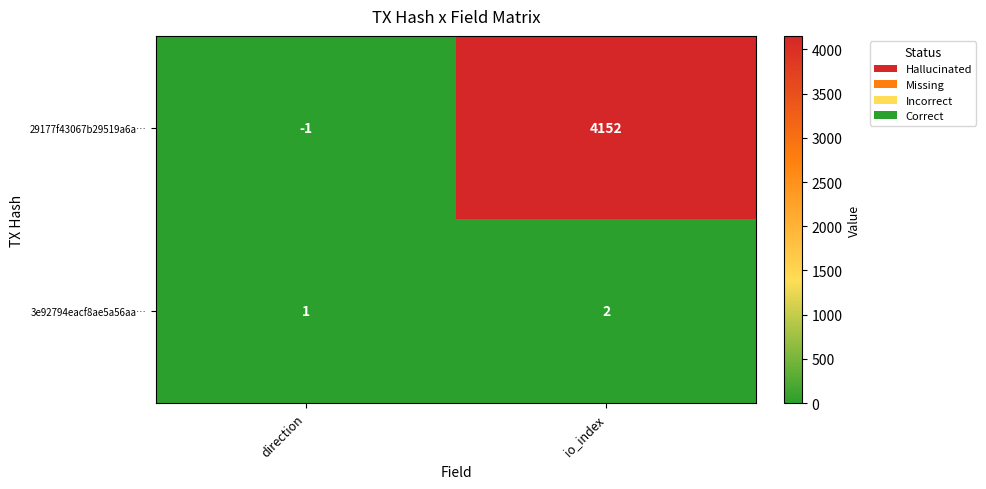

The value of 3e92794eacf8ae5a56aa… at direction is 1. True or false?

True